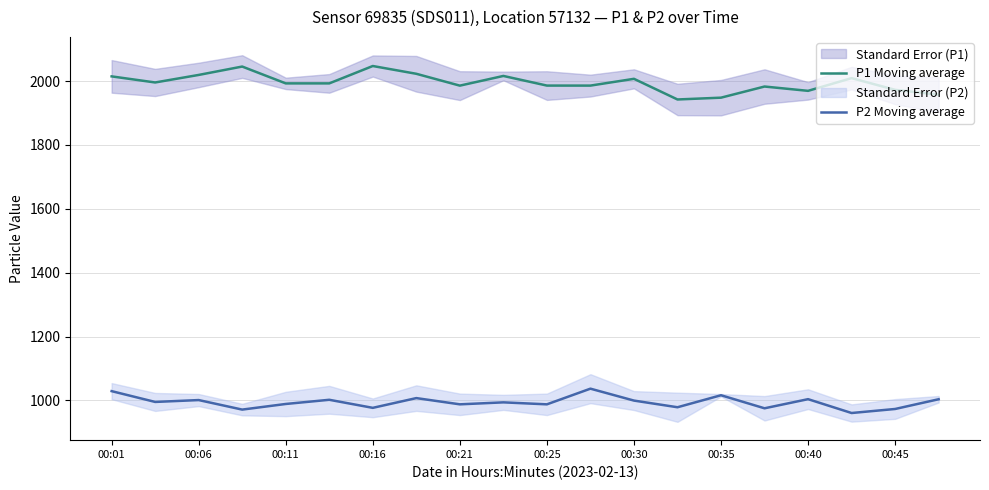

List the series in order of their peak value, lowest first.

P2 Moving average, P1 Moving average